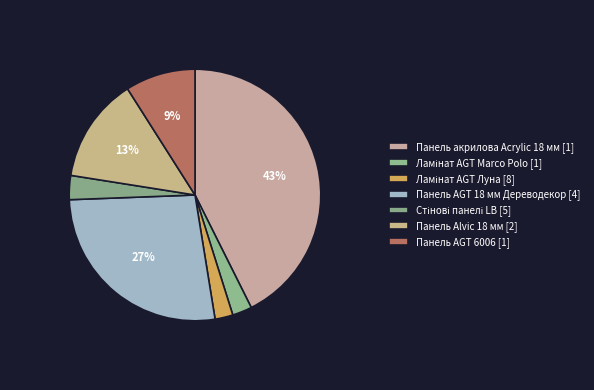

True or false: Ламінат AGT Луна accounts for 2% of the total.

True